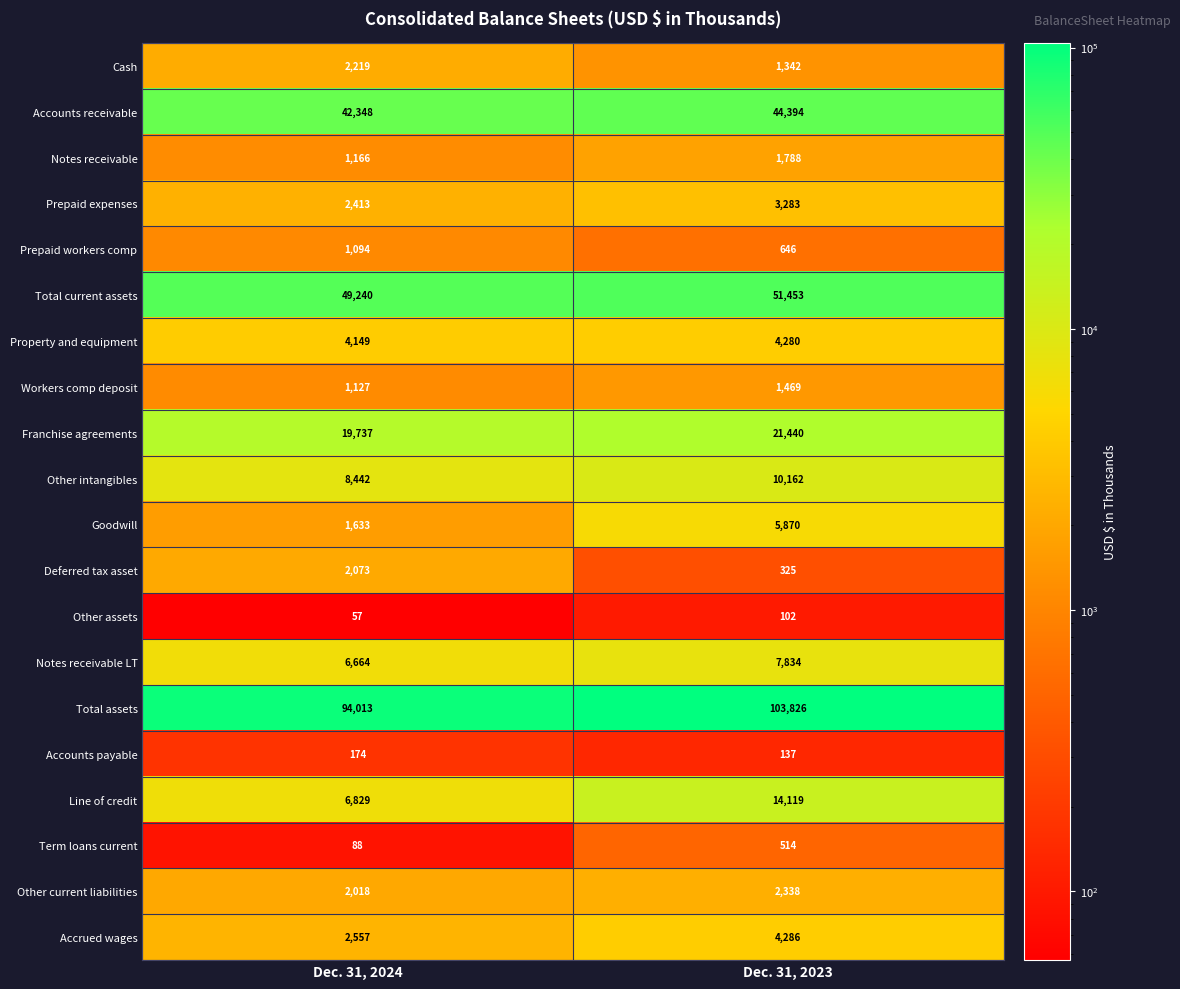

At which category does the chart reach its peak across all series?

Dec. 31, 2023